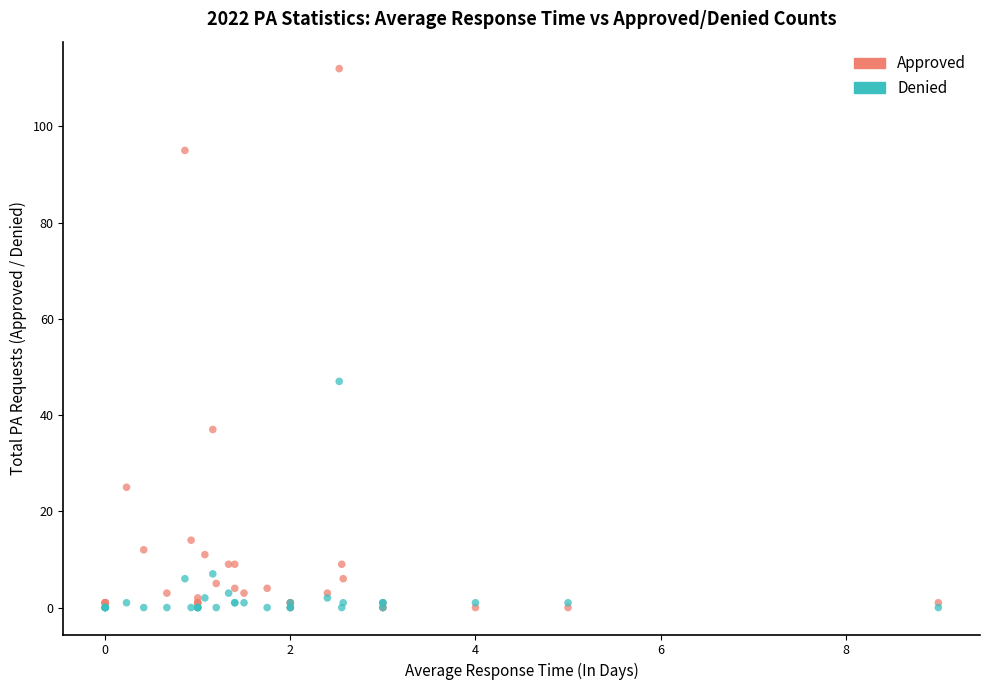

Which series has the largest Y range (max minus min)?

Approved